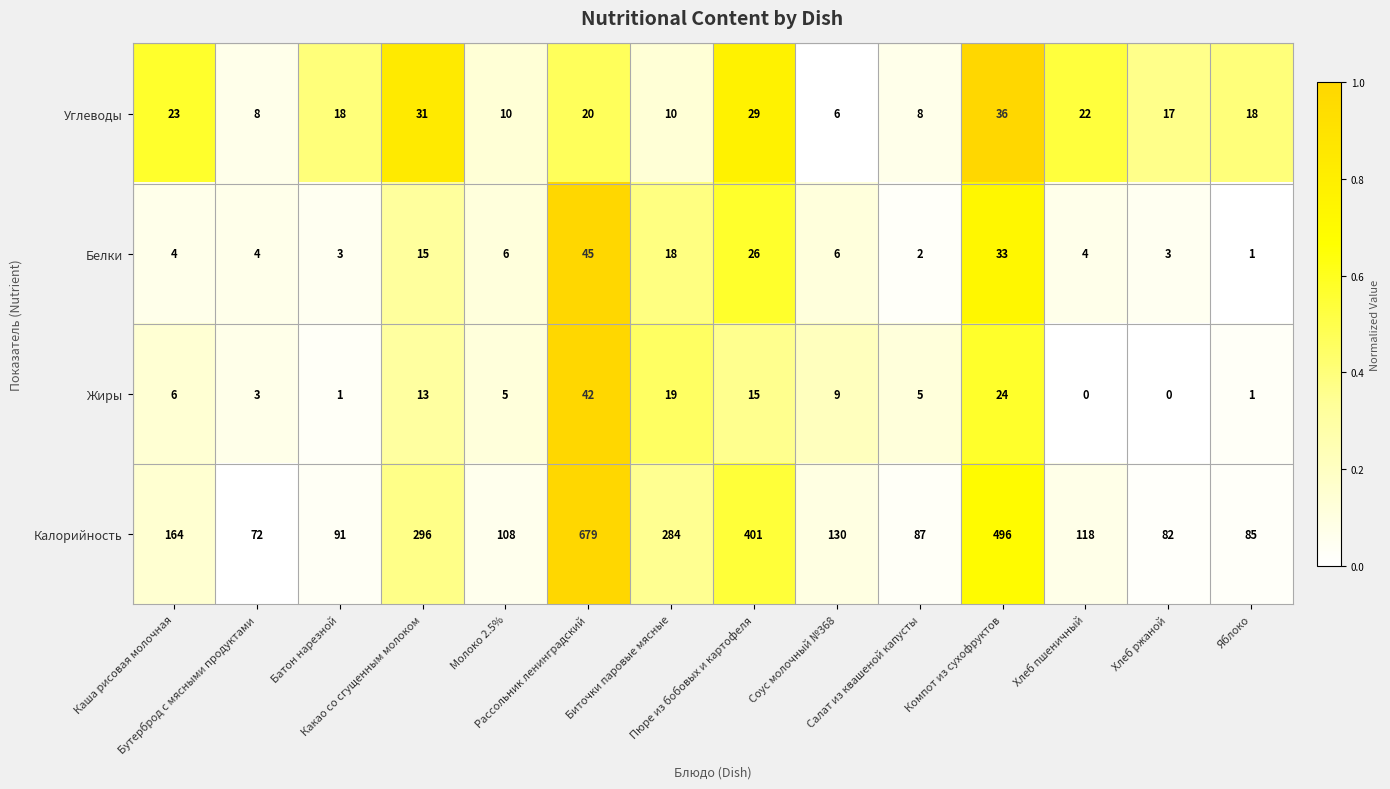

Which series changed the most between Рассольник ленинградский and Хлеб пшеничный?

Калорийность